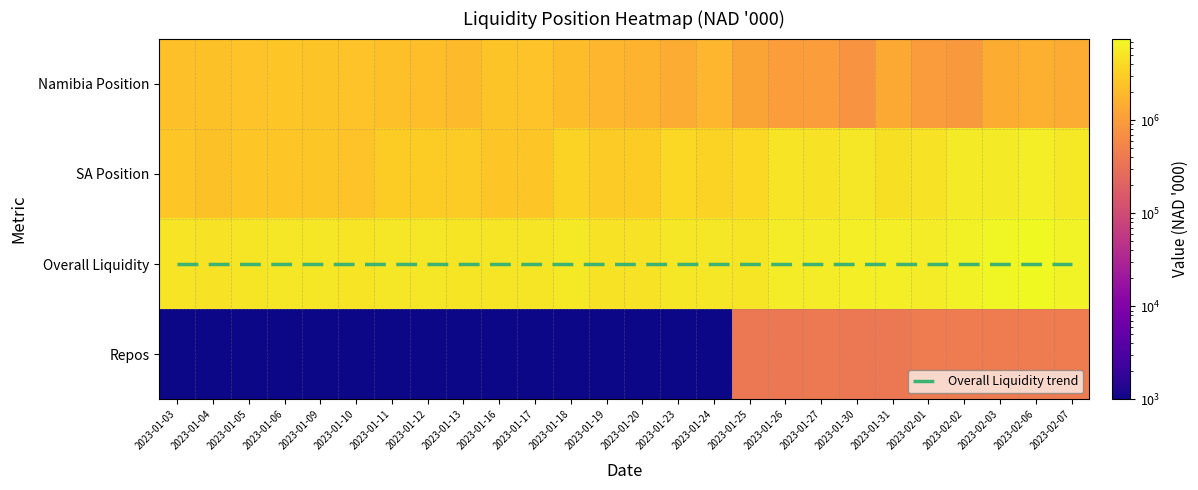

At how many categories does at least one series exceed 6913709?

2